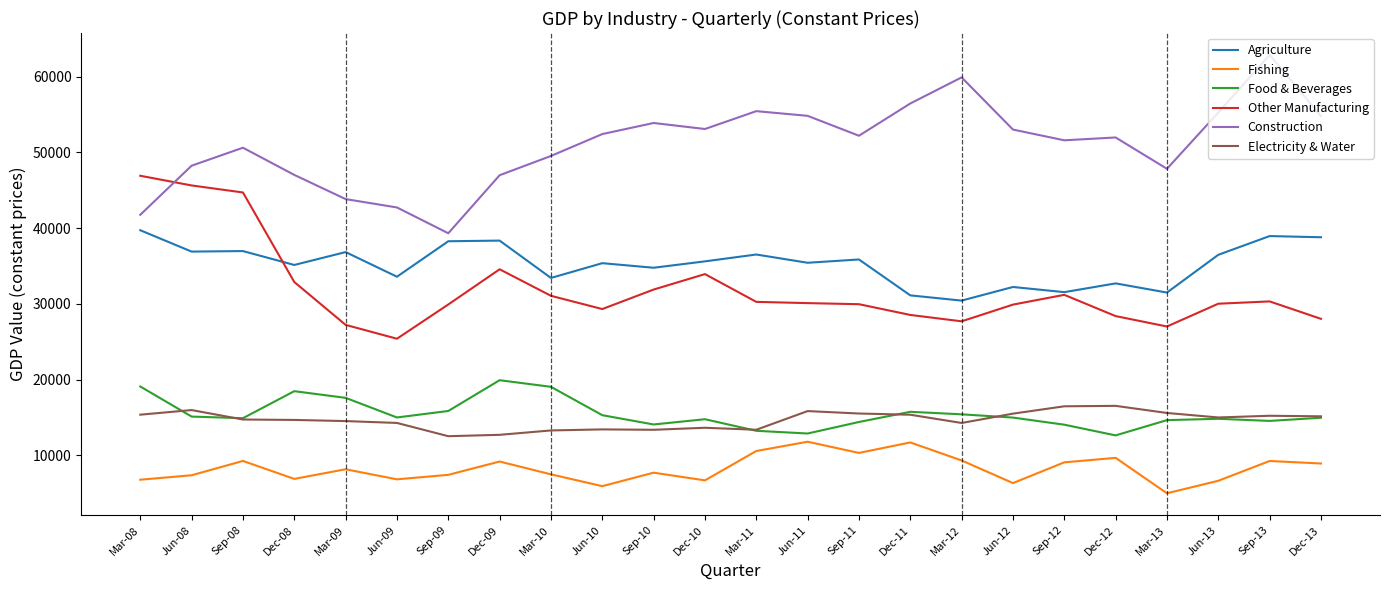

Between Sep-09 and Dec-13, which series saw the biggest shift?

Construction